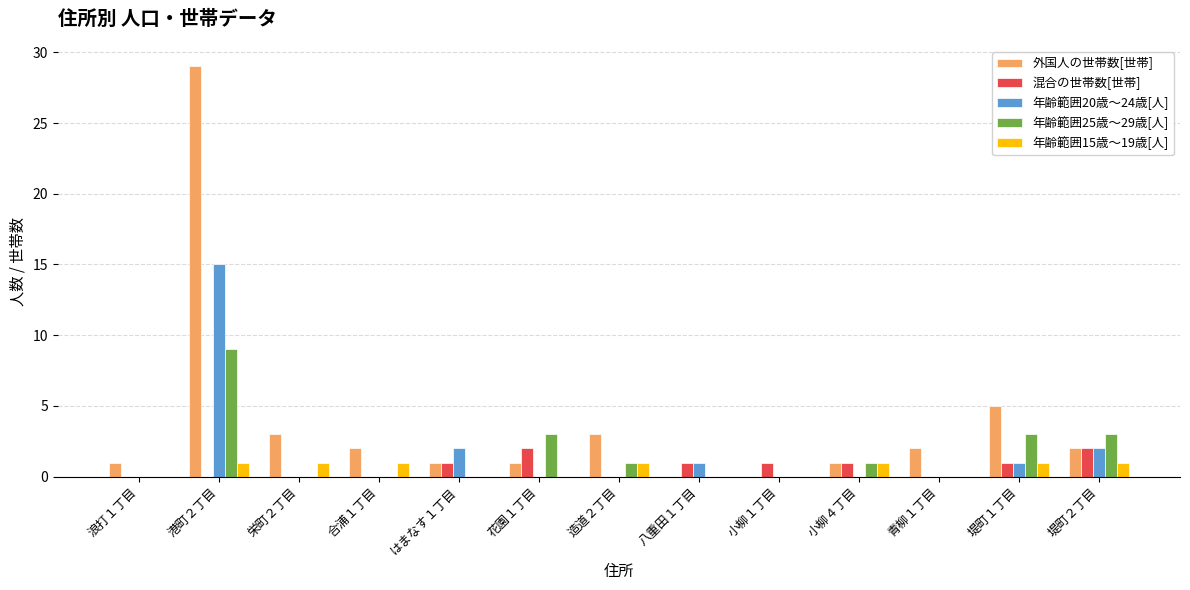

The value of 年齢範囲20歳～24歳[人] at 八重田１丁目 is 1. True or false?

True